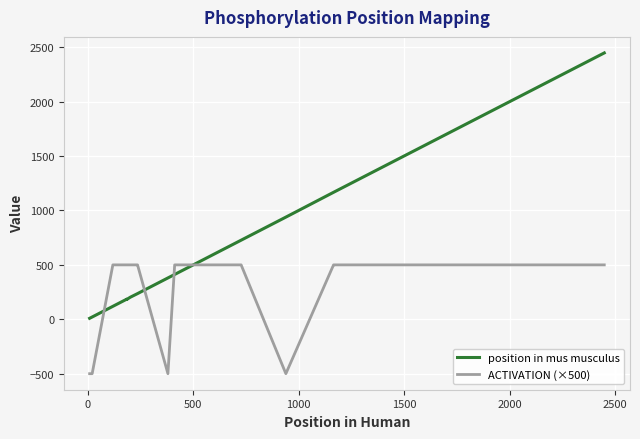

Reading right to left, list all the values displayed in this chart.

position in mus musculus: 2448	1168	1167	939	727	699	694	412	380	236	235	205	203	185	185	183	183	182	180	119	21	9
ACTIVATION (×500): 500	500	500	-500	500	500	500	500	-500	500	500	500	500	500	500	500	500	500	500	500	-500	-500